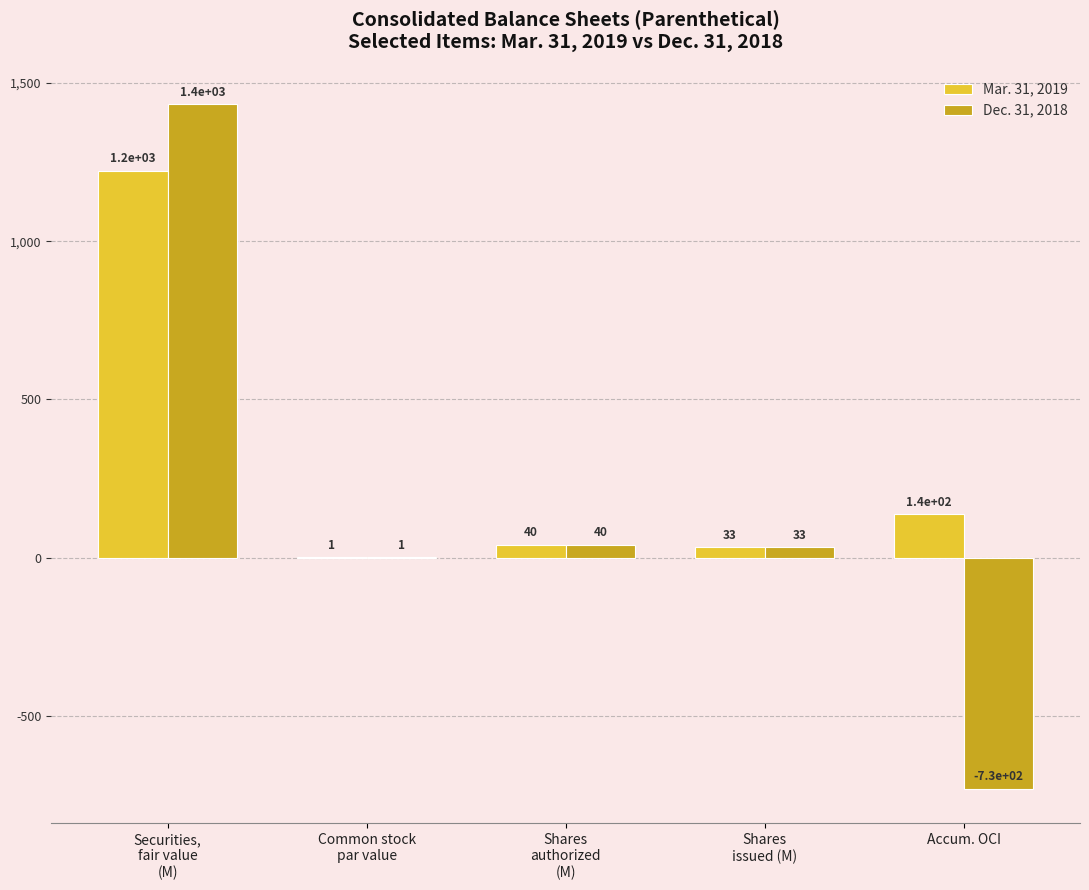

Which series has the largest total across all categories?

Mar. 31, 2019